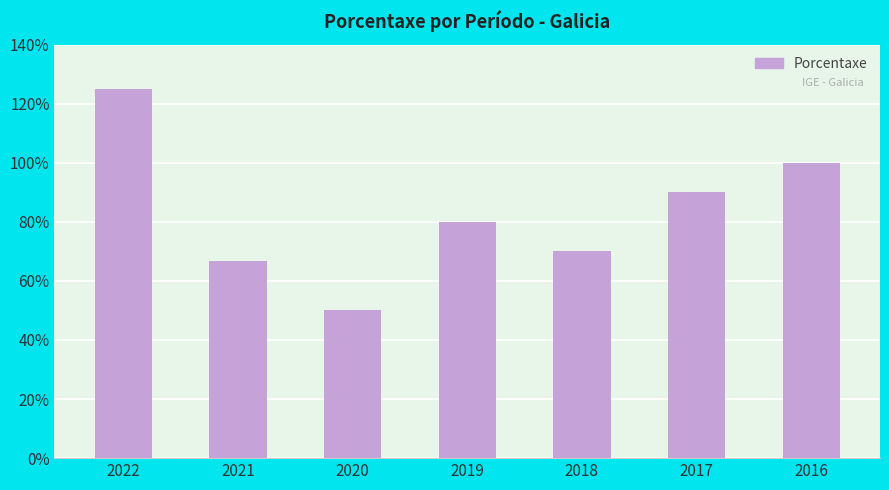

The chart shows a value of 100.0 at 2016. True or false?

True